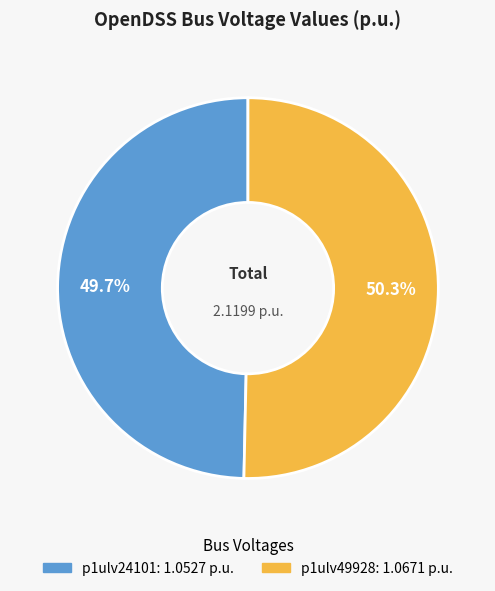

What percentage is NOT represented by p1ulv24101?

50.3%